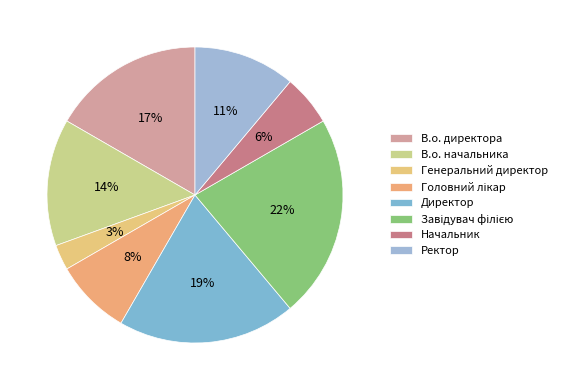

How many slices are in this pie chart?

8